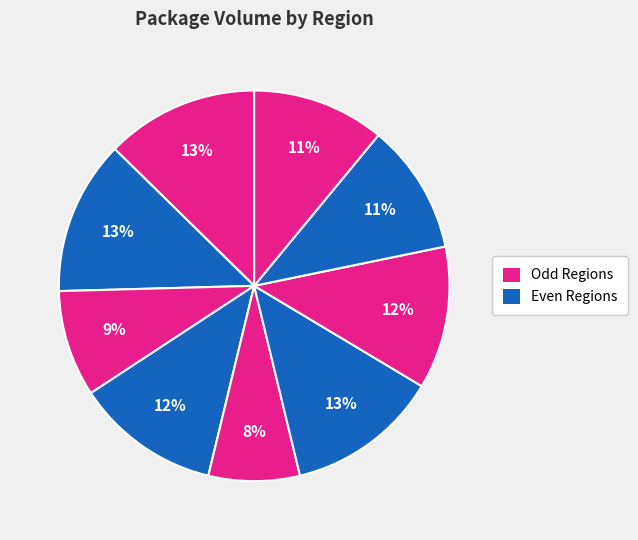

How many segments does this pie chart have?

9